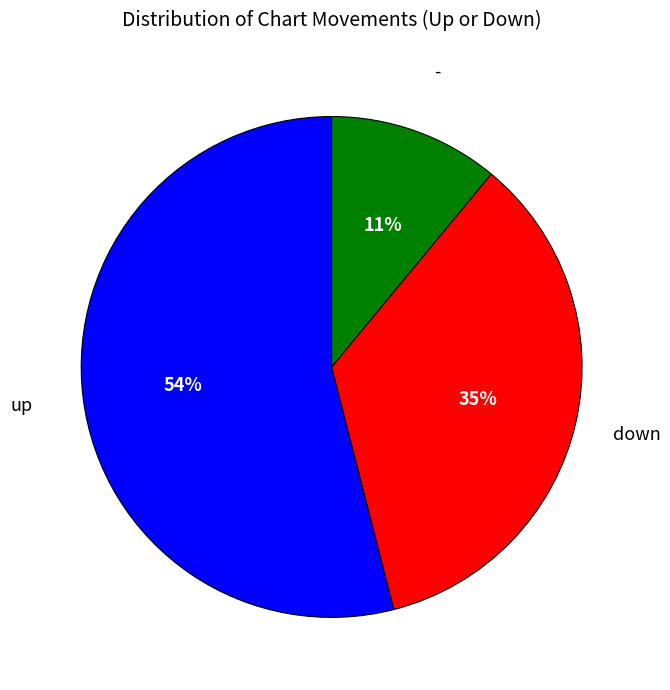

To the nearest percent, what is the average slice percentage?

33%